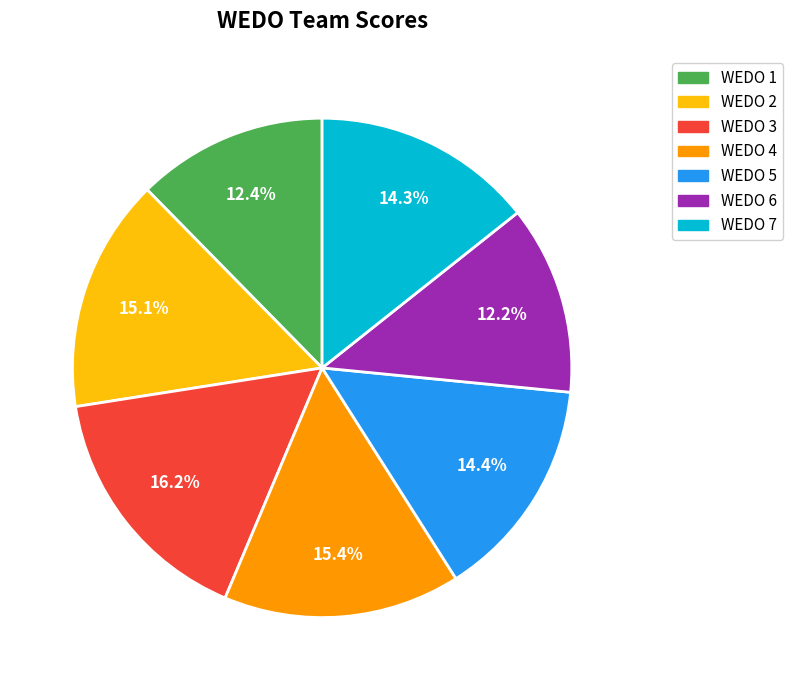

Is the sum of WEDO 2 and WEDO 3 greater than half?

No